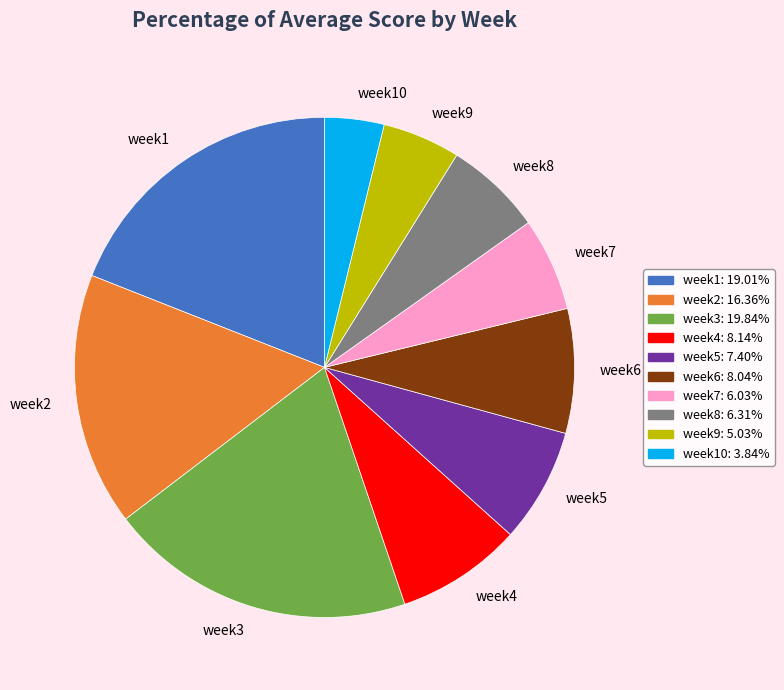

Does week5 account for over 50% of the chart?

No